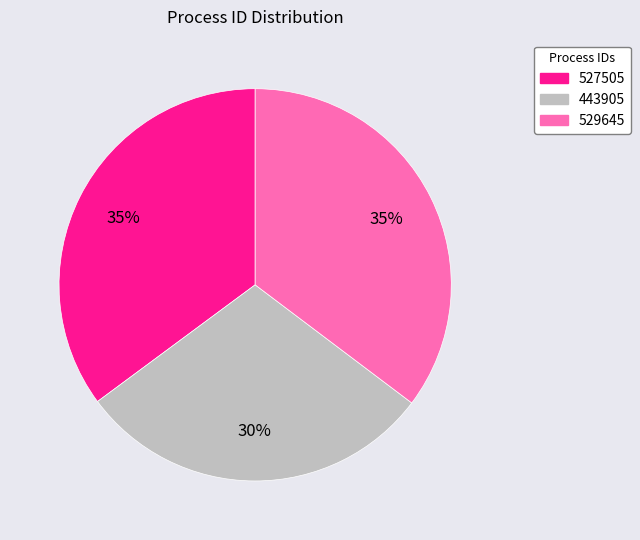

True or false: 527505 accounts for 35% of the total.

True